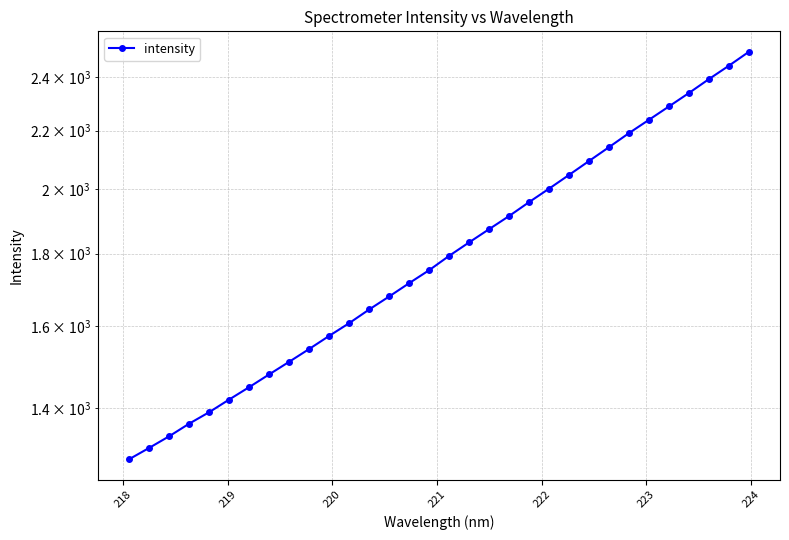

Reading left to right, list all the values displayed in this chart.

1287.9	1311.9	1337.0	1364.8	1390.5	1419.5	1448.5	1478.9	1509.6	1541.4	1574.7	1607.7	1643.9	1679.1	1715.9	1752.6	1794.0	1833.8	1873.8	1914.3	1958.2	2001.6	2046.9	2093.8	2141.6	2191.2	2239.2	2288.5	2339.1	2392.6	2445.4	2501.4